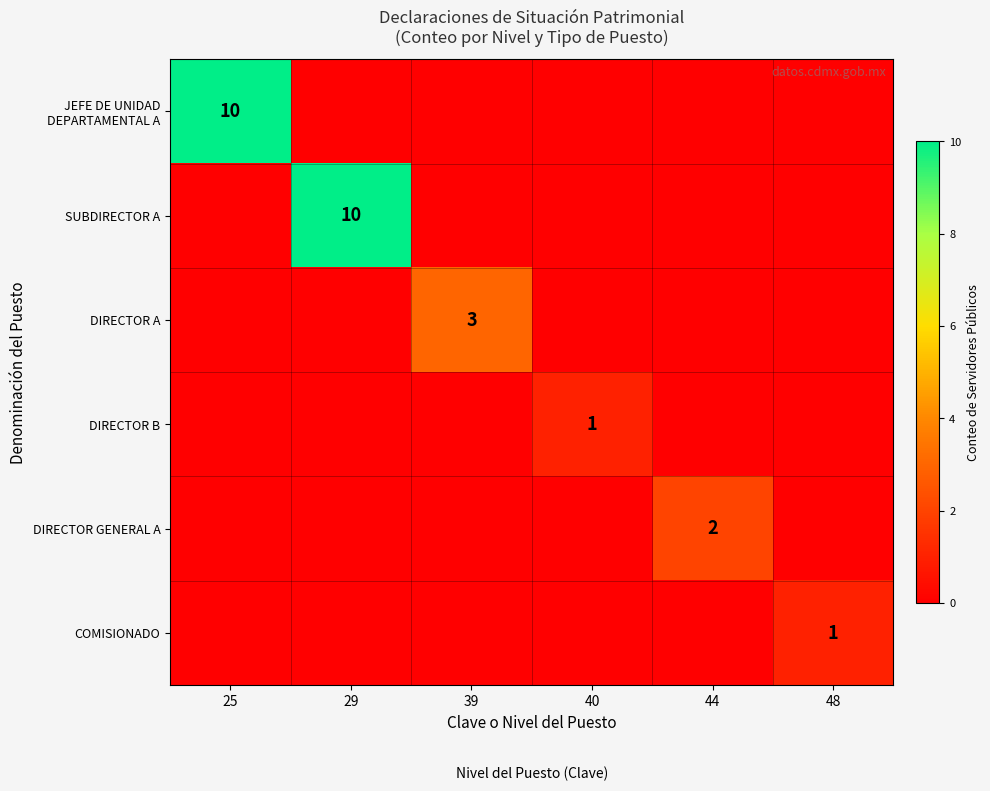

The value of DIRECTOR A at 39 is 3. True or false?

True